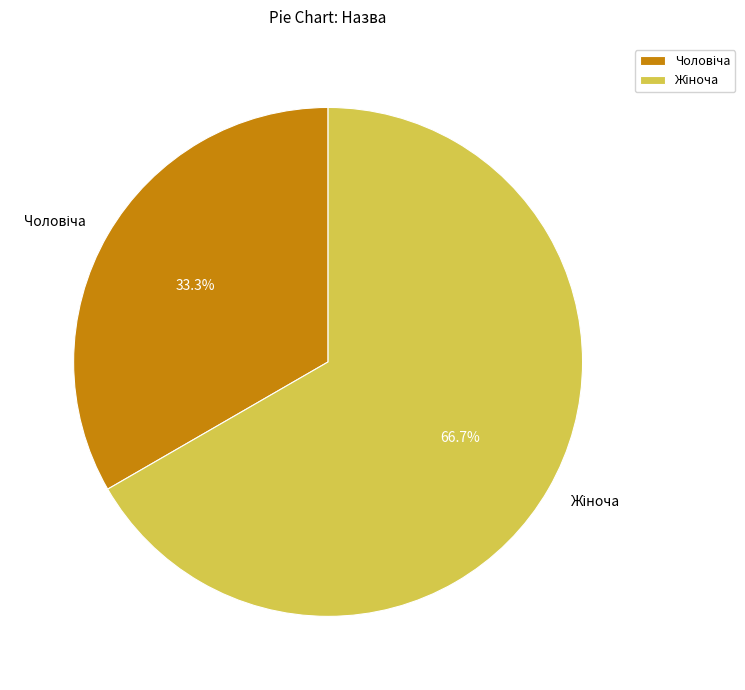

Is there a majority slice in this chart?

Yes